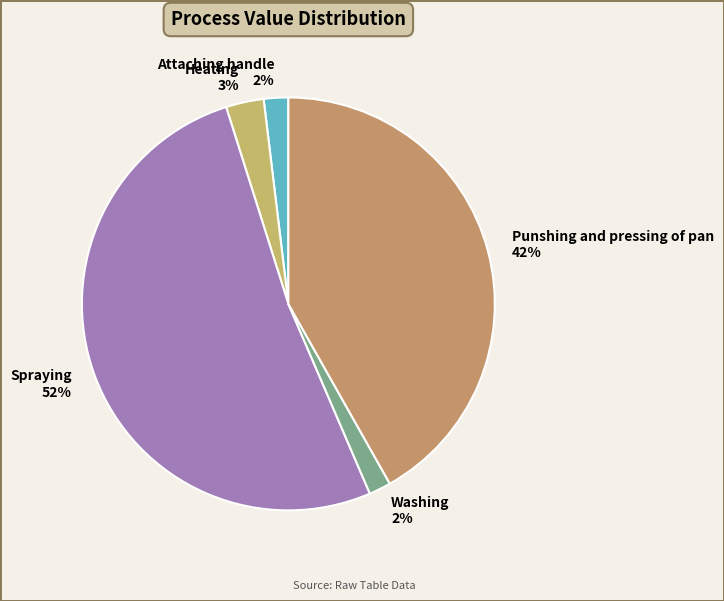

Count the number of slices in the pie.

5